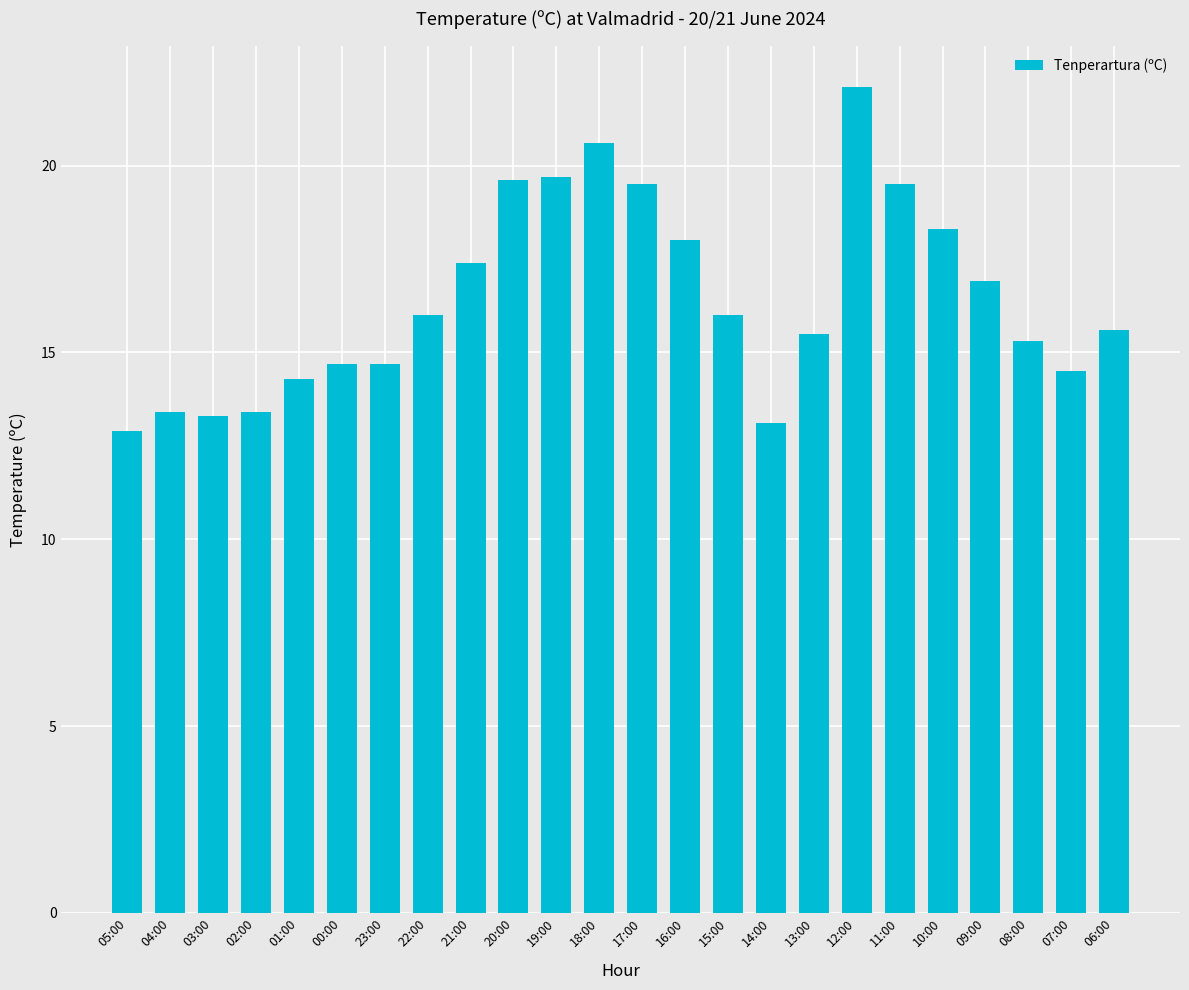

What is the maximum value shown in the chart?

22.1